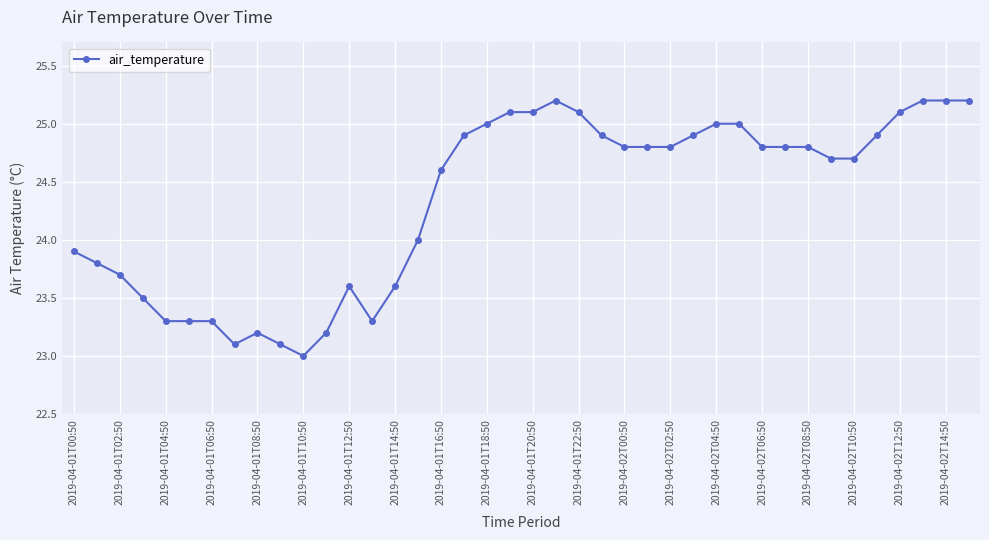

What is the maximum value shown in the chart?

25.2